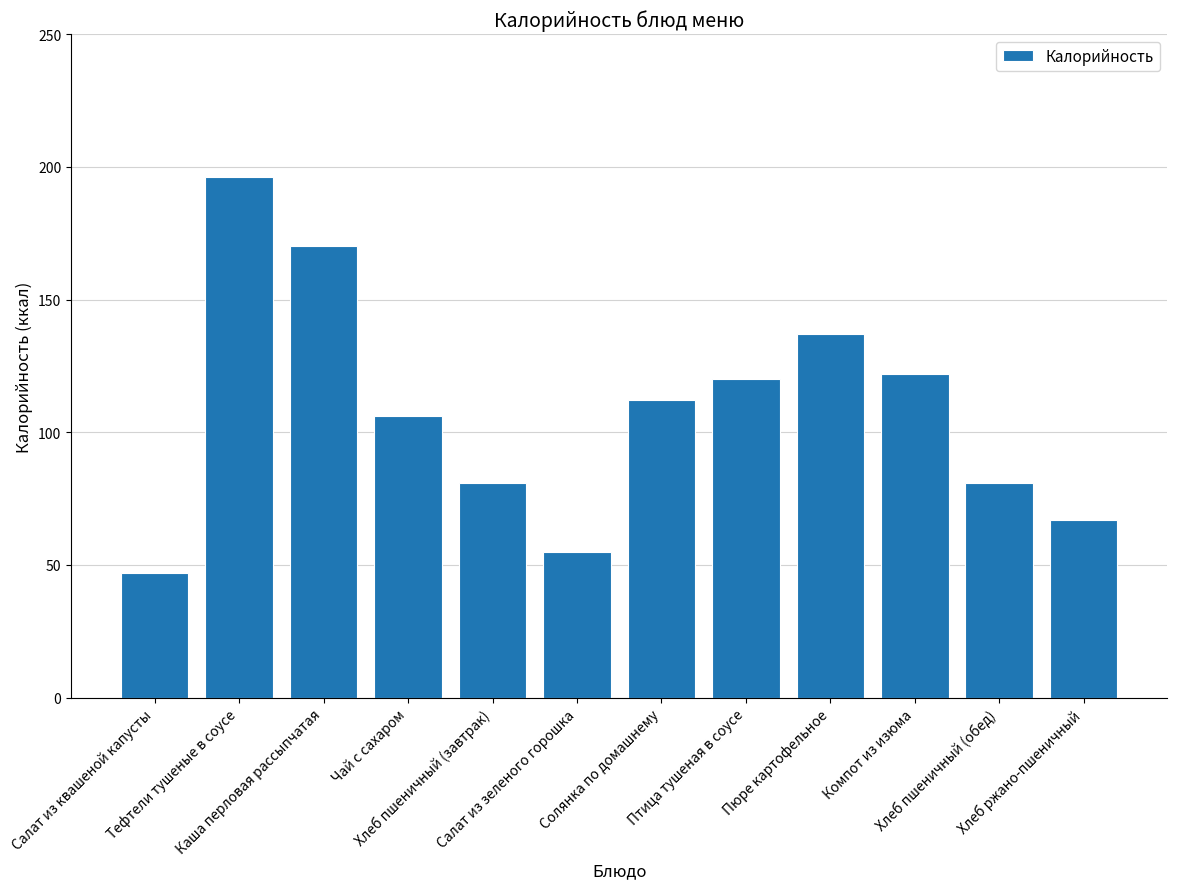

Which category has the lowest value across all series?

Салат из квашеной капусты